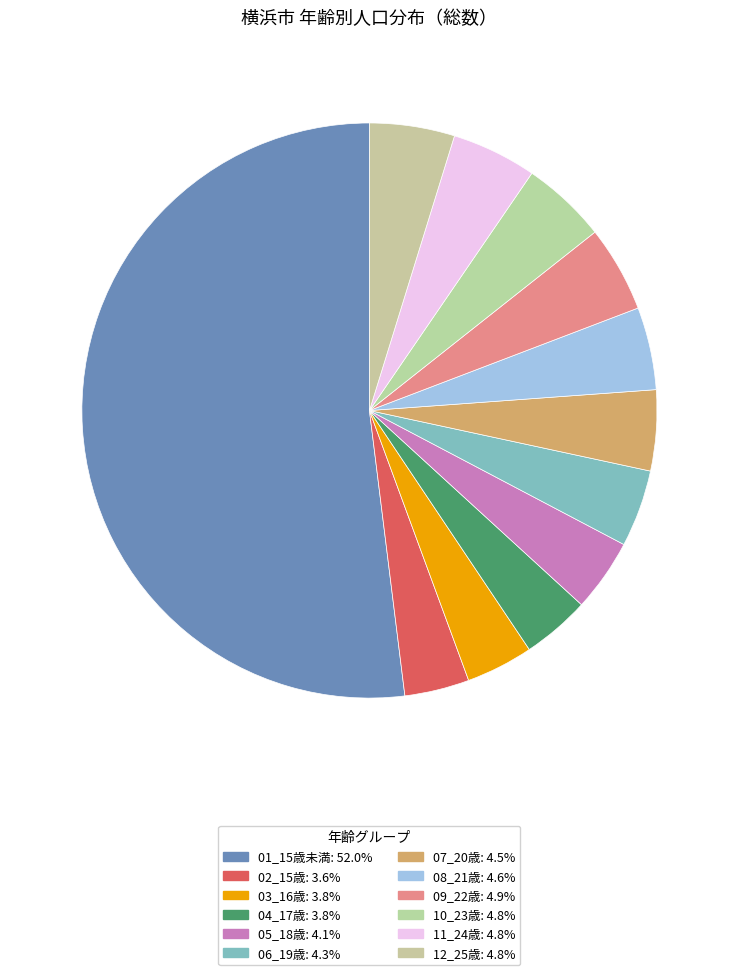

Which has a higher value, 08_21歳 or 05_18歳?

08_21歳